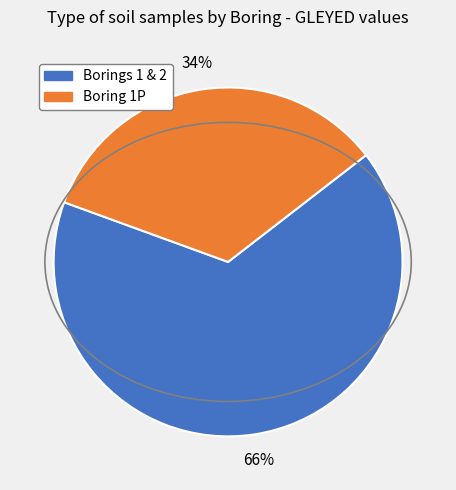

How many segments does this pie chart have?

2